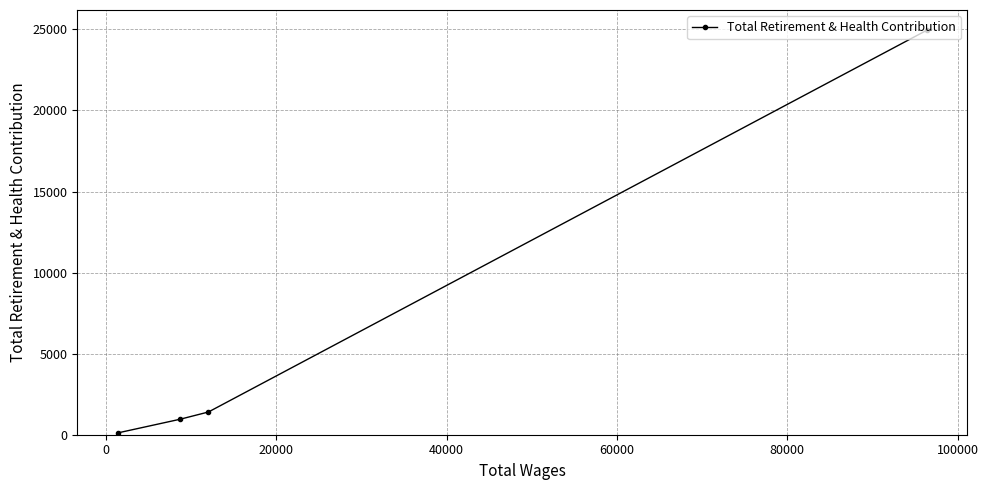

What is the average value?

6856